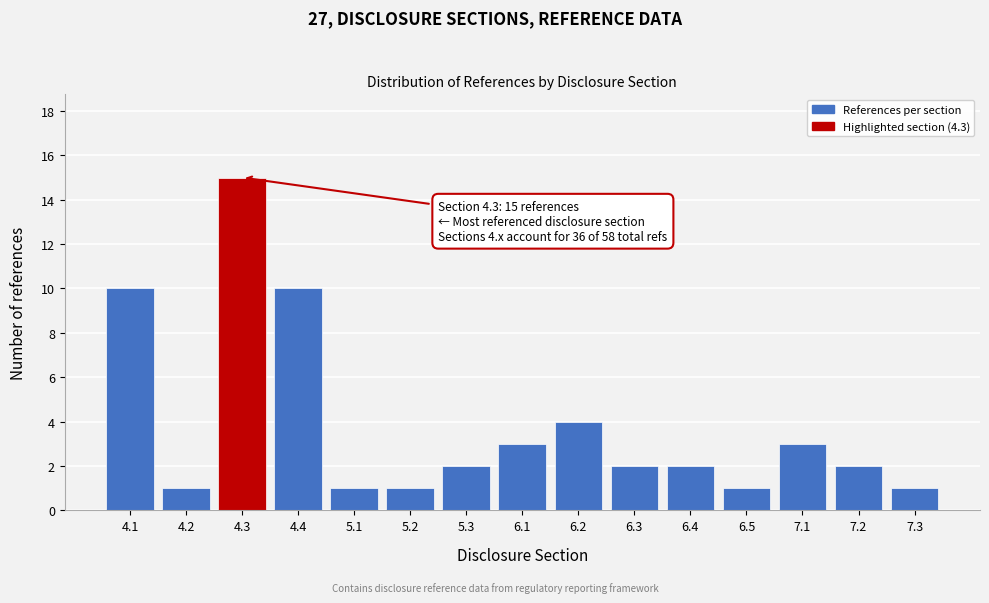

Reading right to left, what are all the values shown in this chart?

1	2	3	1	2	2	4	3	2	1	1	10	15	1	10